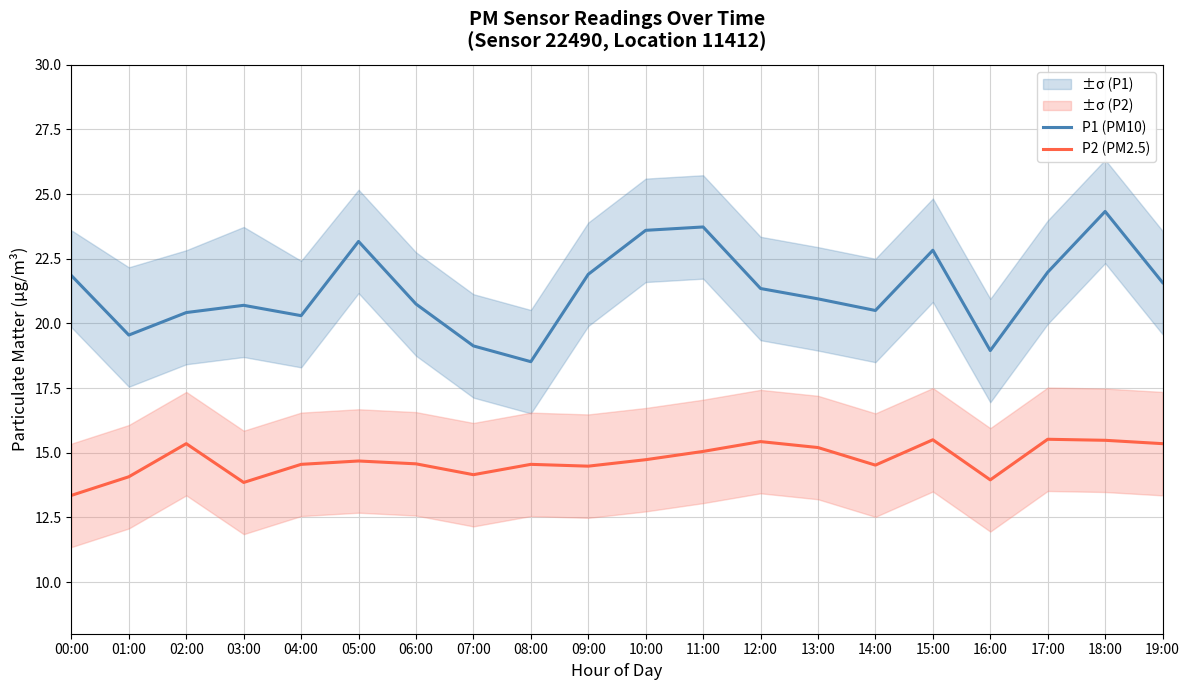

What is the highest value of the P1 (PM10) series?

24.3